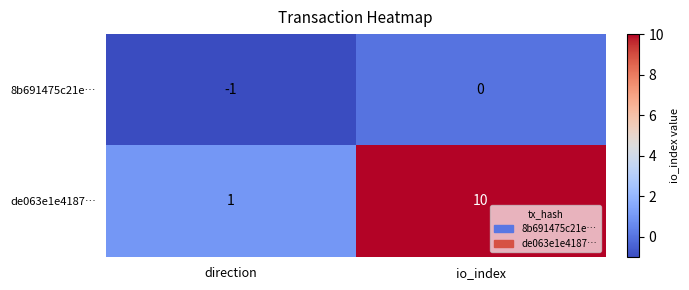

What is the smallest value displayed?

-1